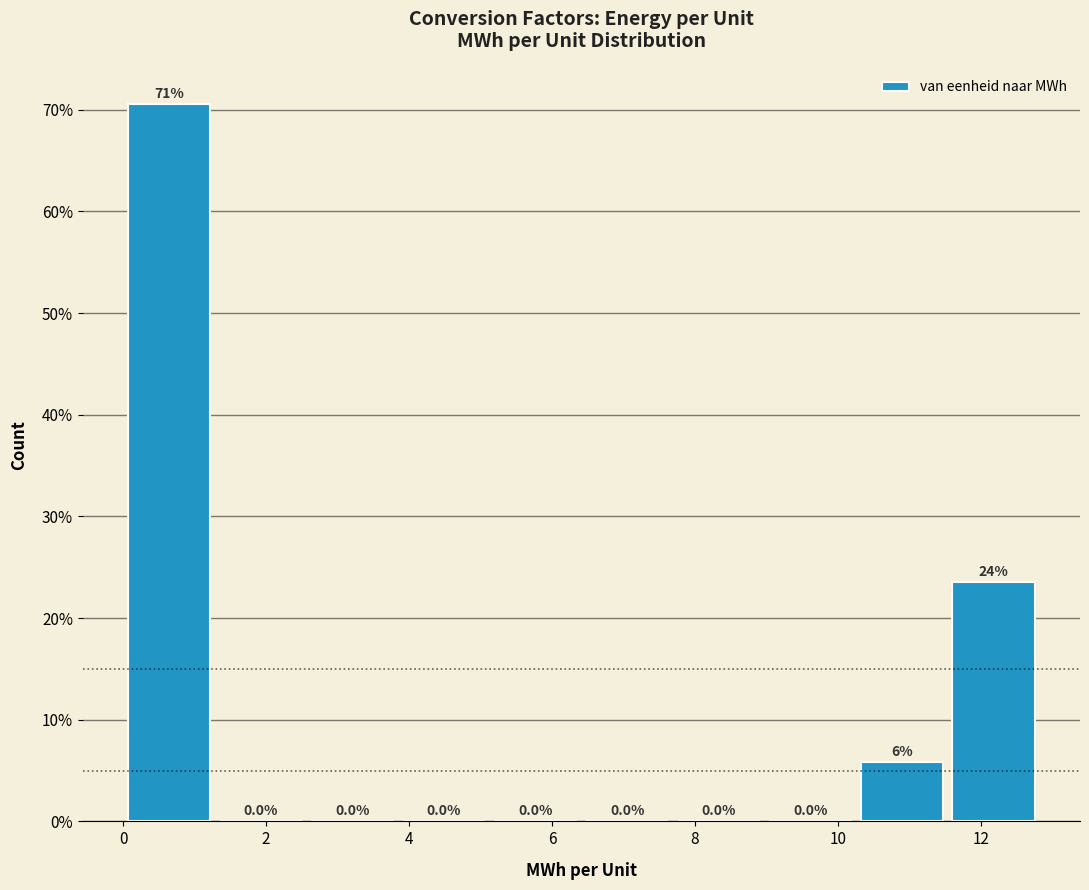

Which range on the x-axis has the tallest bar?

0.0 to 1.2